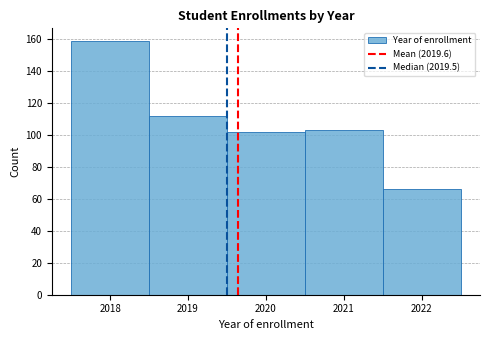

Reading left to right, list every bar in this chart as the range it spans on the x-axis followed by its height. The values are not printed on the chart, so give them approximately, as read against the axis.

2017.5 to 2018.5: 160
2018.5 to 2019.5: 112
2019.5 to 2020.5: 102
2020.5 to 2021.5: 104
2021.5 to 2022.5: 66